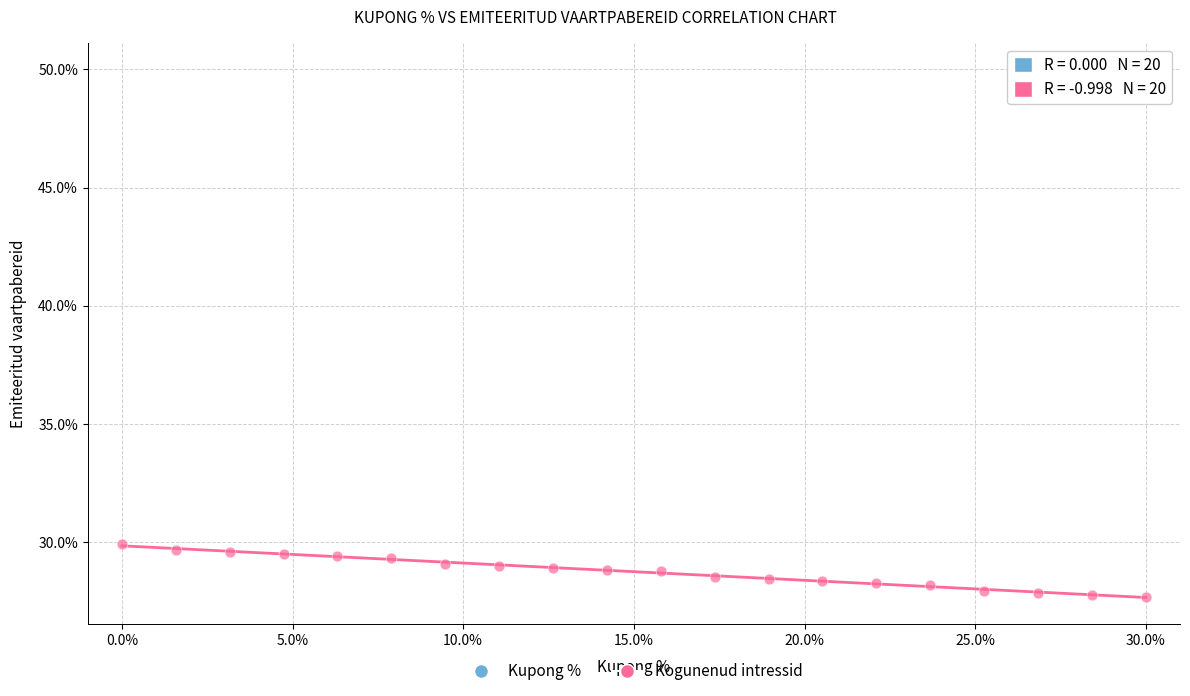

What are all the series names shown in the legend?

Kupong %, Kogunenud intressid